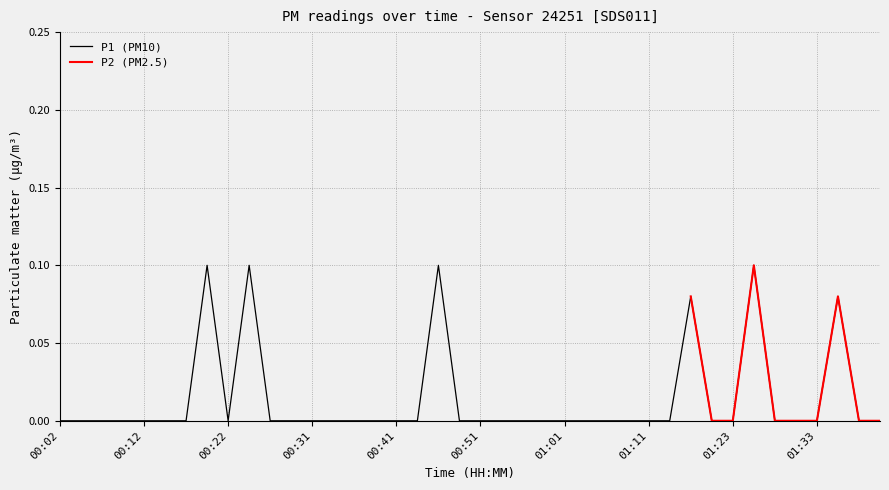

True or false: the data has more than 0 interior local peaks.

True